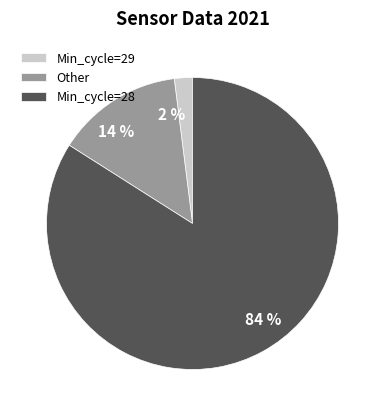

Do Min_cycle=29 and Min_cycle=28 together represent more than half of the pie?

Yes